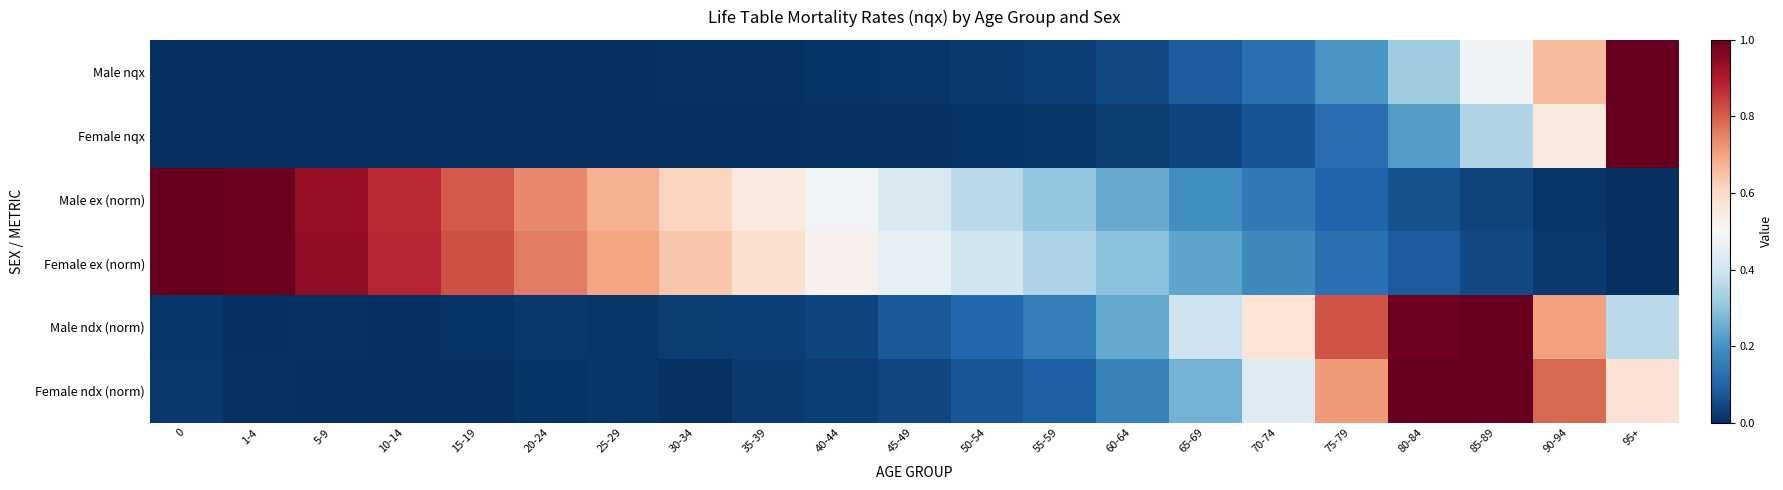

Which series has the widest spread of values?

Male ex (norm)